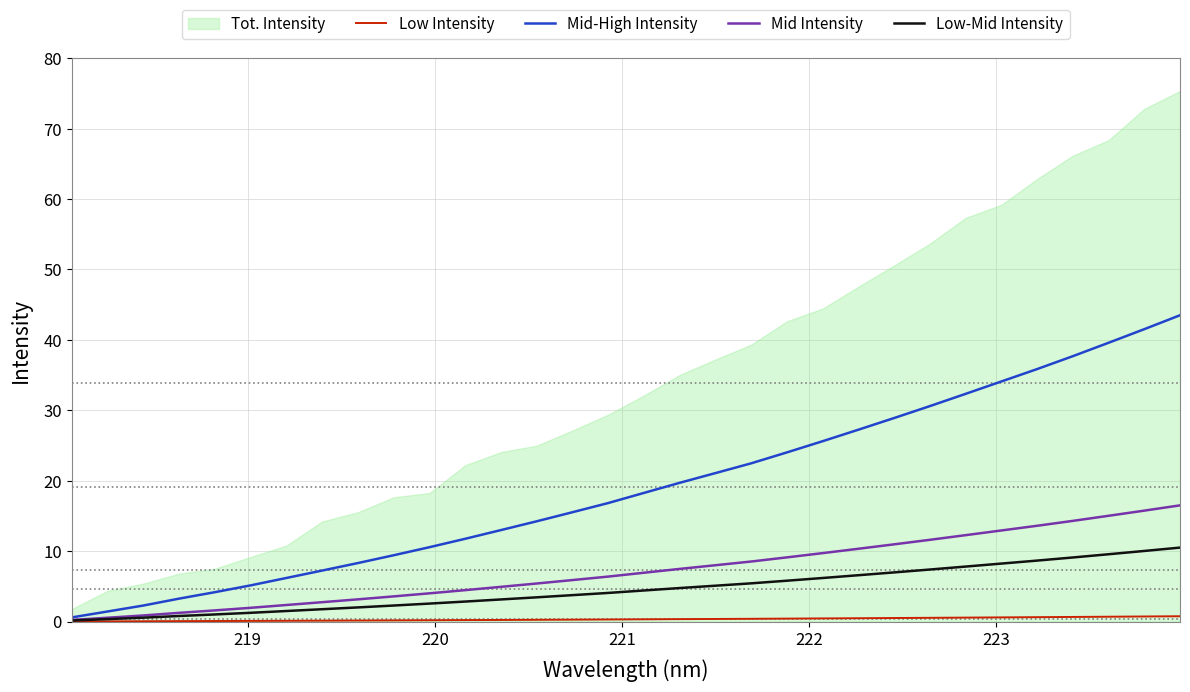

What is the maximum value for Mid-High Intensity?

43.5